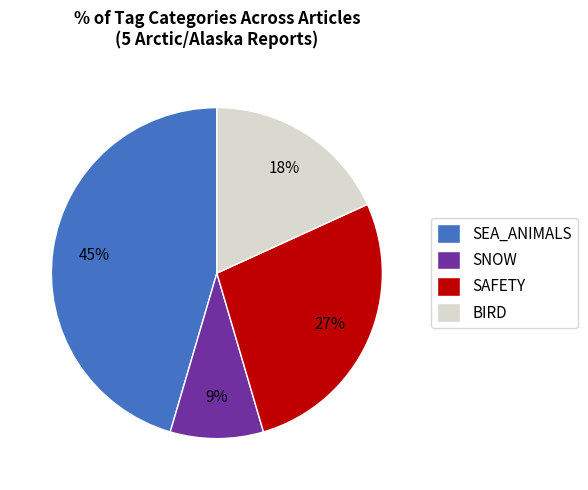

True or false: SAFETY accounts for 40% of the total.

False